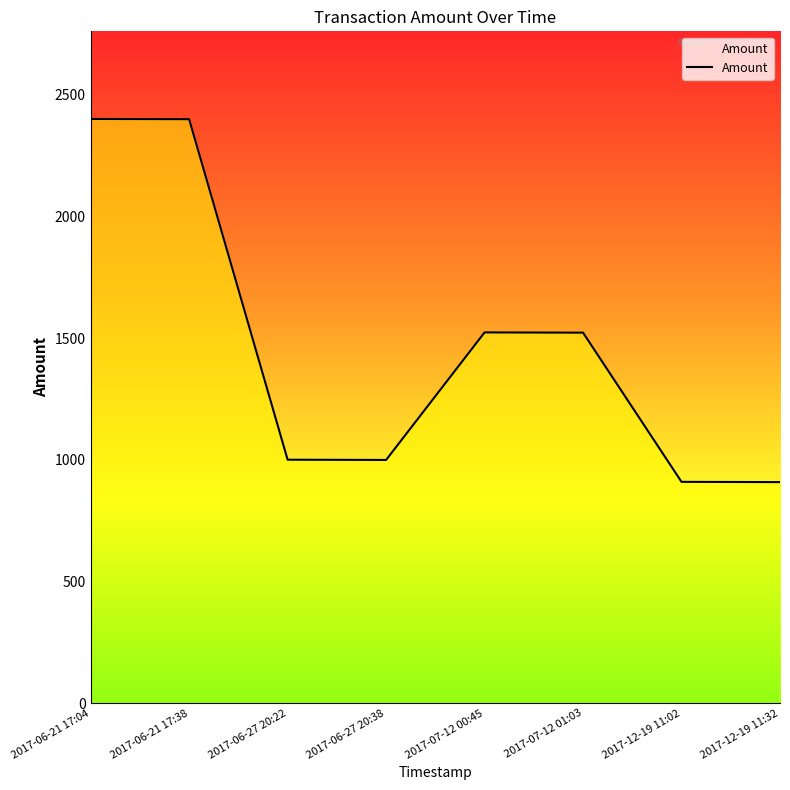

What is the greatest value displayed?

2400